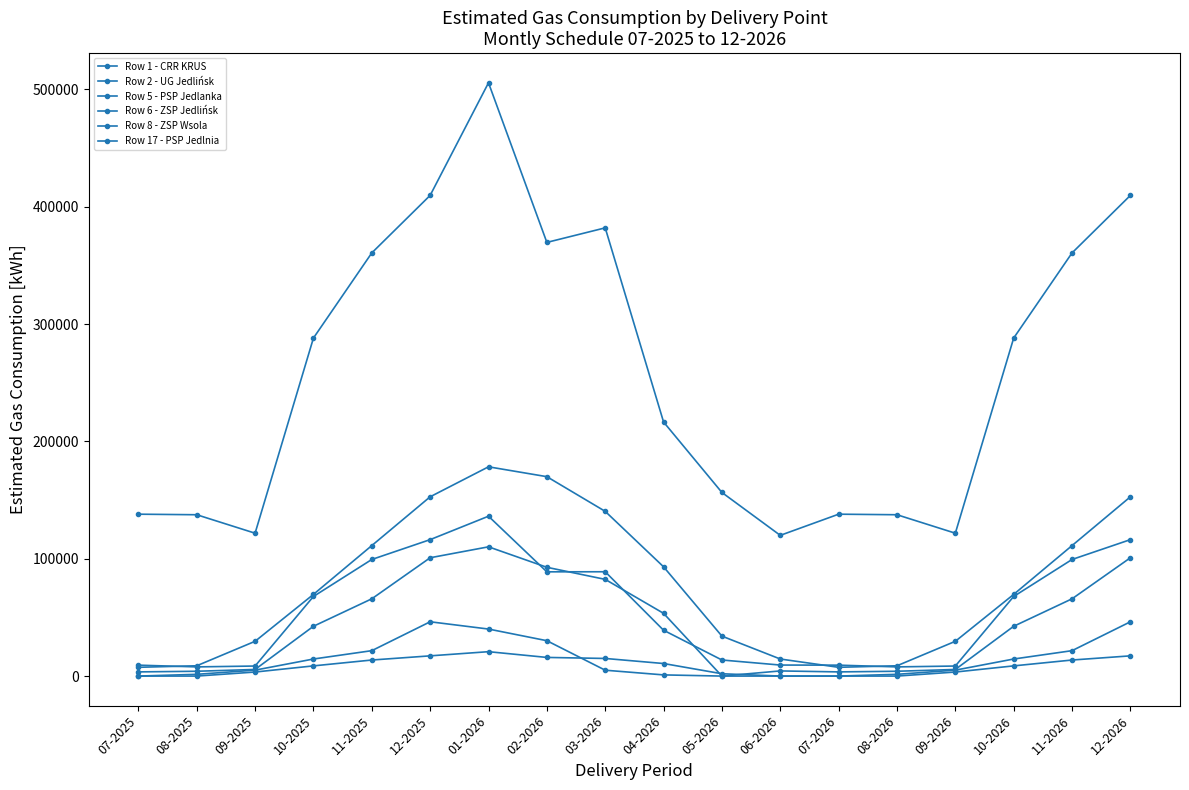

Does the chart display data point markers on the line(s)?

Yes